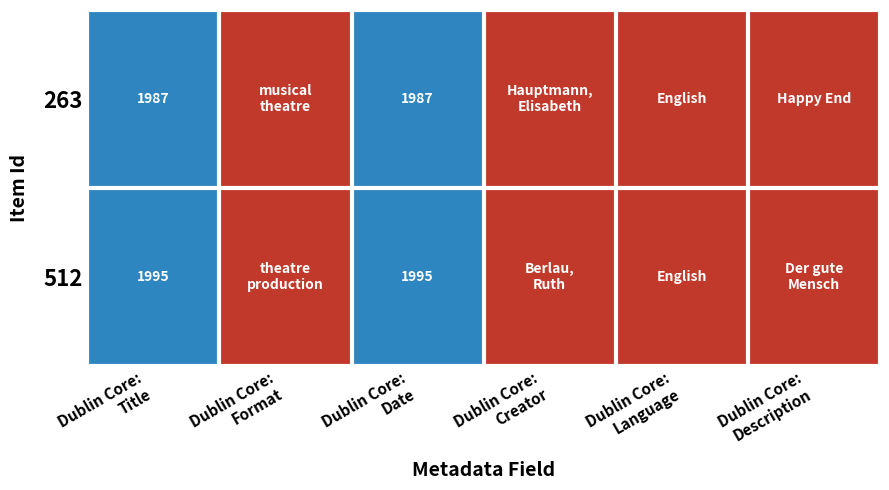

Rank the series by their average value, from highest to lowest.

512, 263